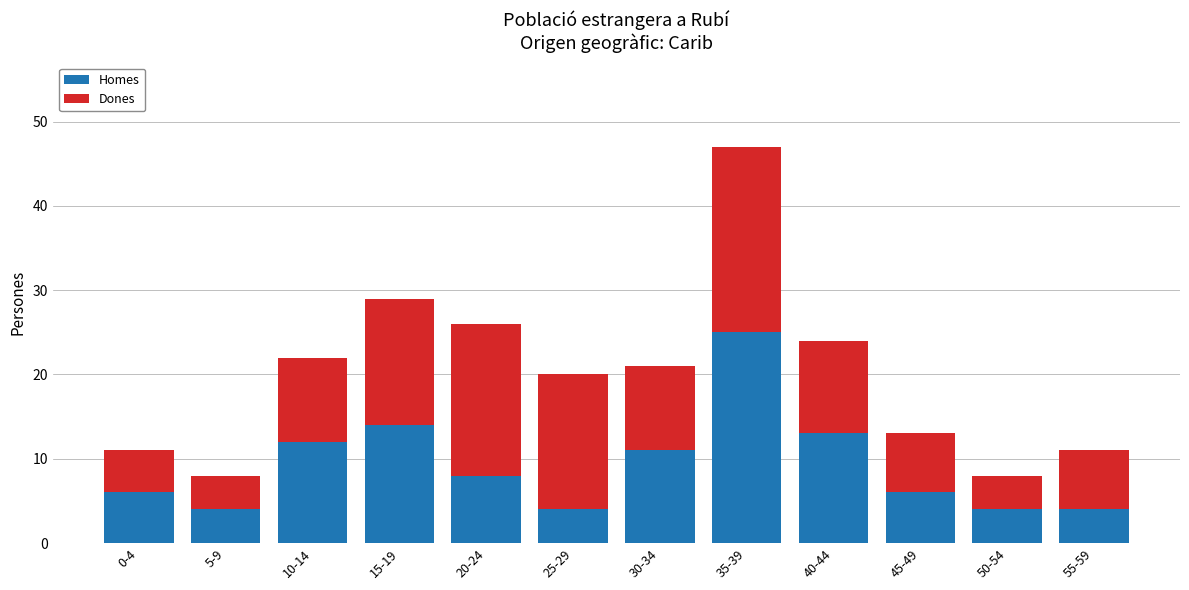

What is the difference between the second highest and minimum values in the Homes series?

10